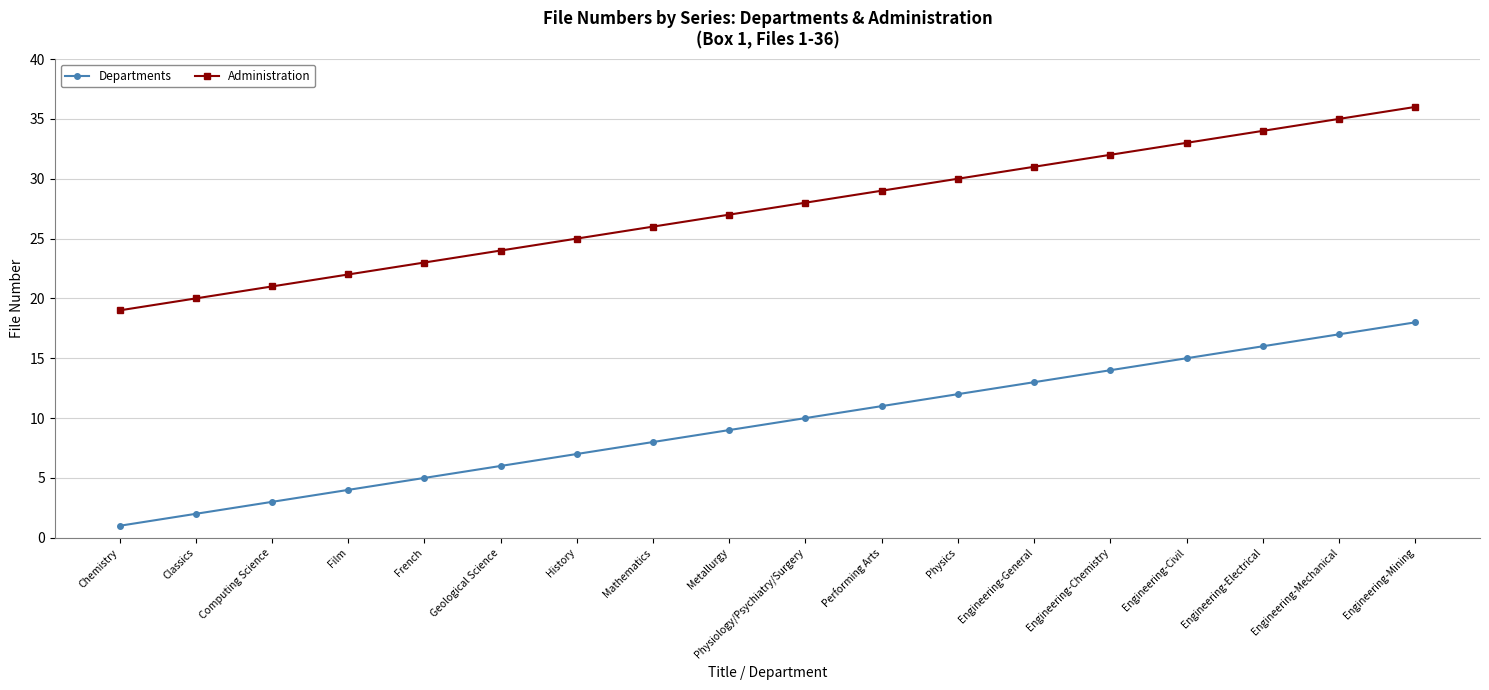

Is the value of Departments at Engineering-Chemistry greater than the value of Administration at Engineering-Civil?

No